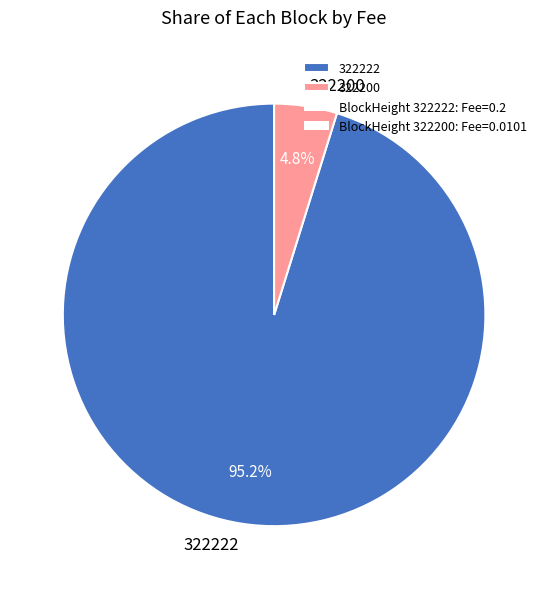

Does 322200 account for over 50% of the chart?

No